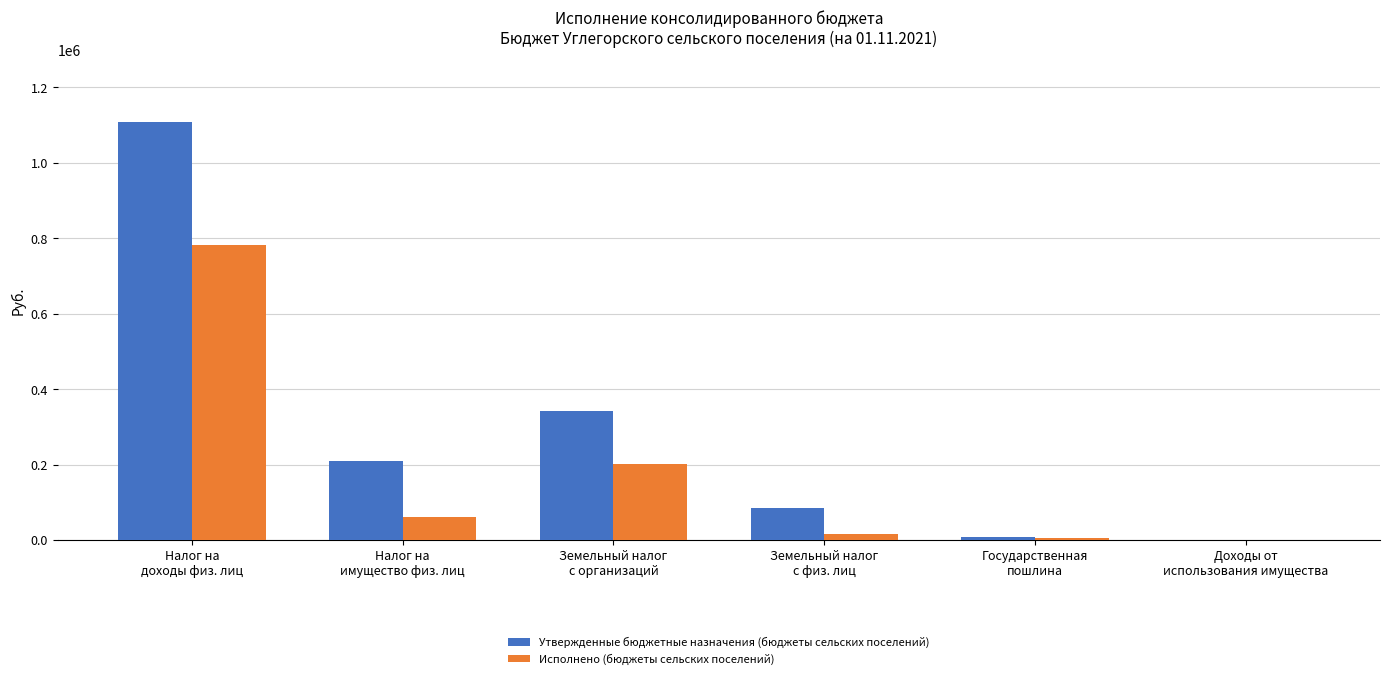

Are the bars grouped side by side (vs. stacked)?

Yes